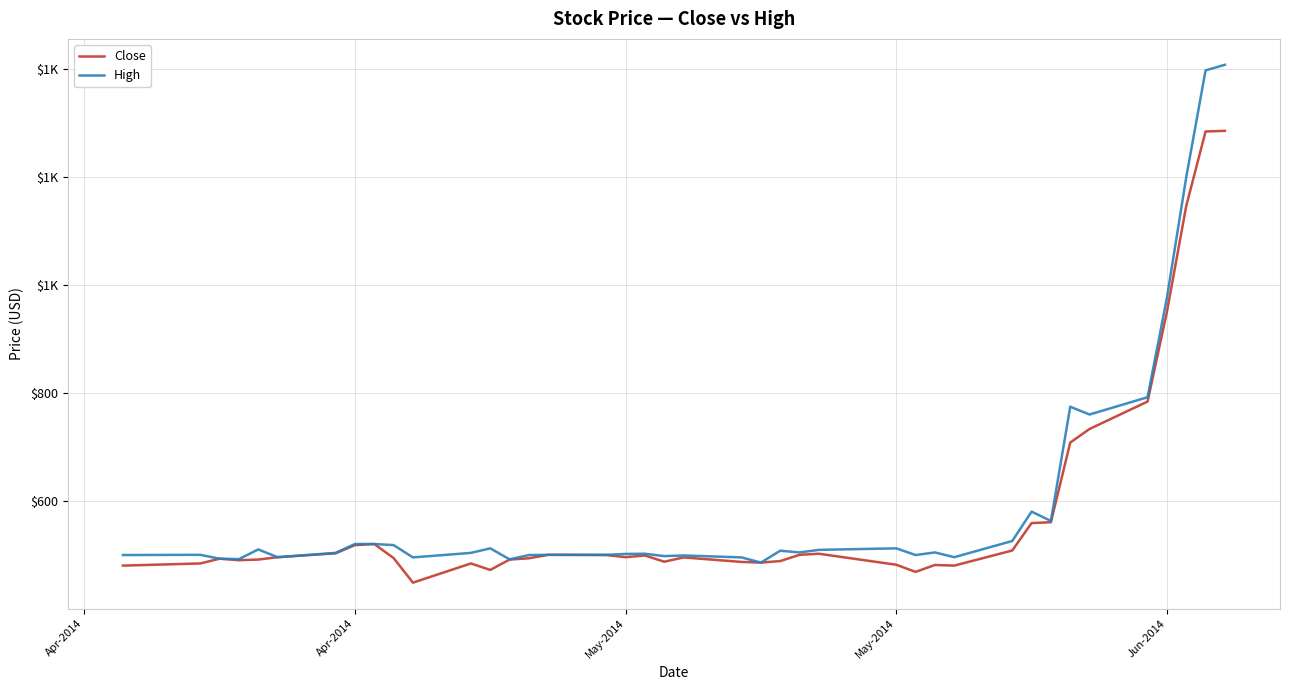

Does the chart display data point markers on the line(s)?

No